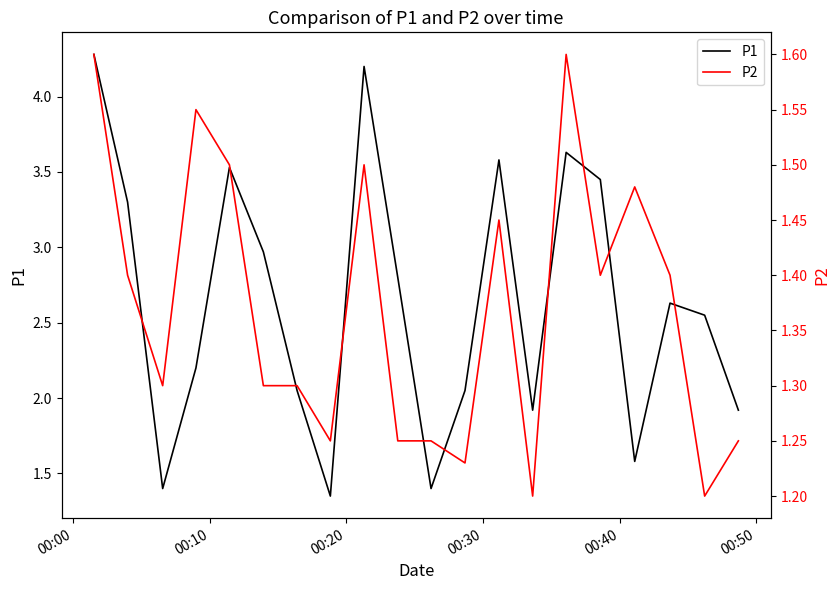

How many interior local peaks does the P2 series have?

5